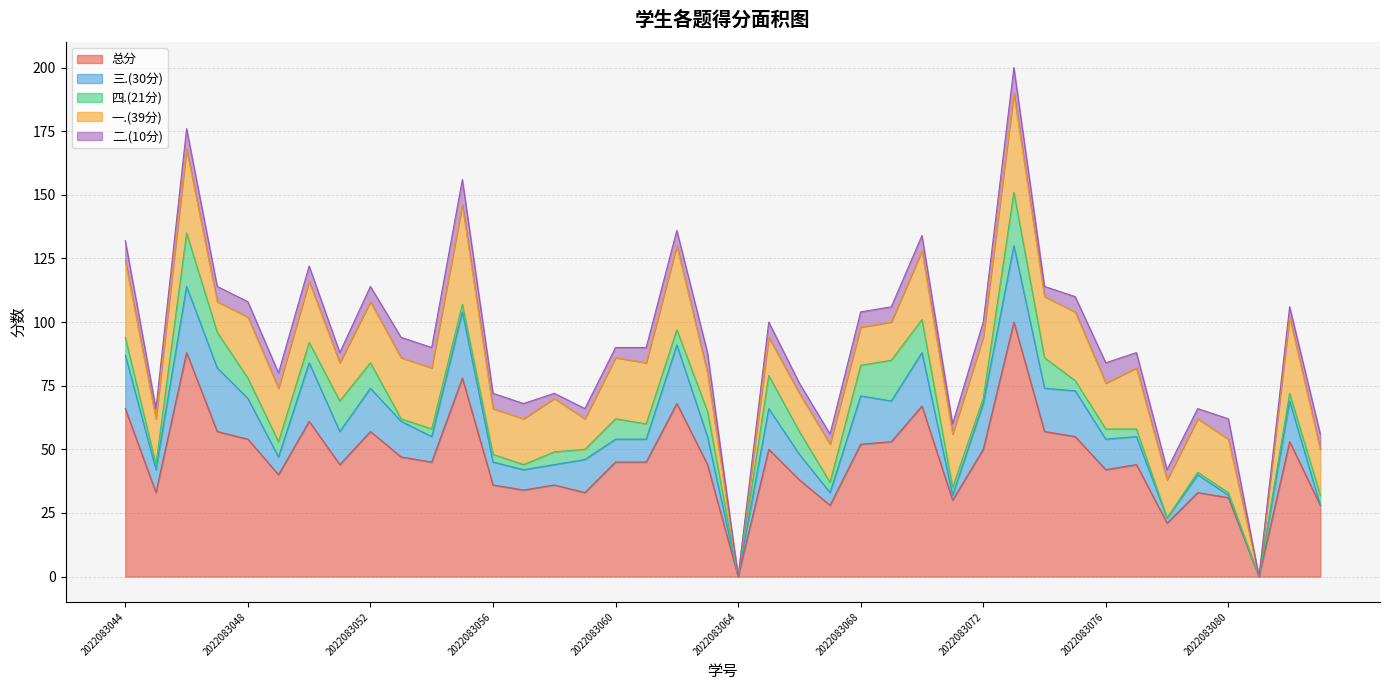

Is the value of 四.(21分) at 2022083058 greater than the value of 二.(10分) at 2022083051?

Yes